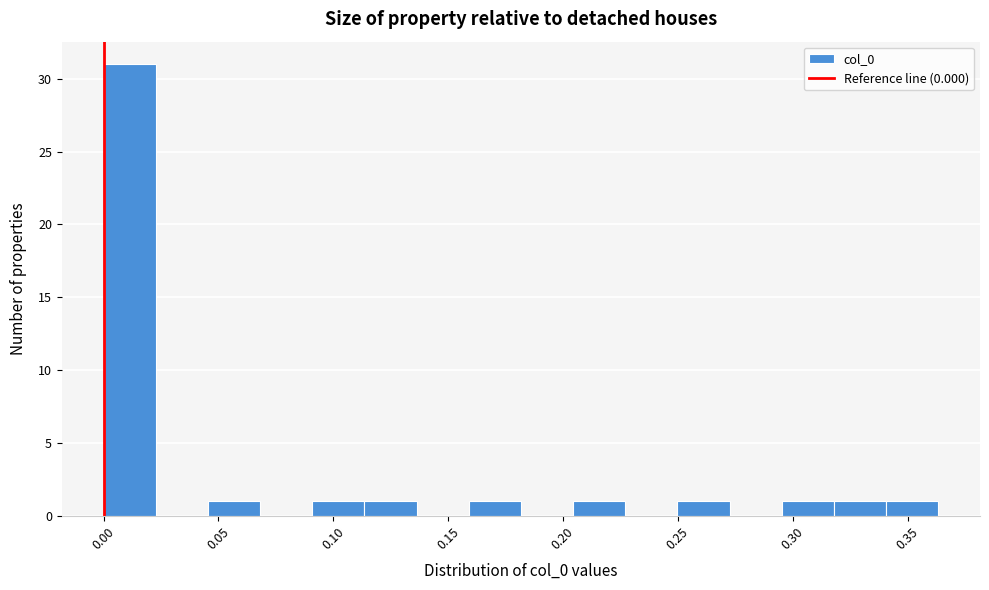

How tall is the bar that spans 0.320 to 0.340 on the x-axis? Neither the bar edges nor the heights are printed on the chart, so give them approximately, as read against the axes.

1